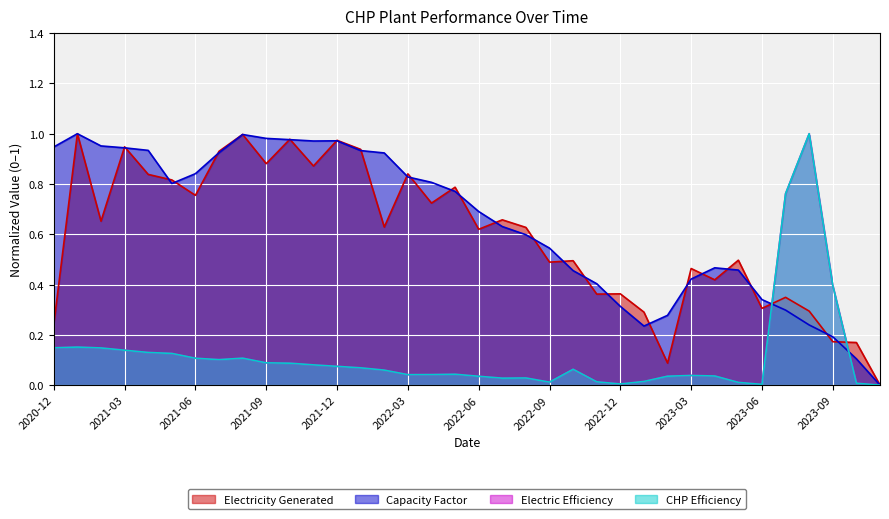

Which series has the largest total across all categories?

Capacity Factor